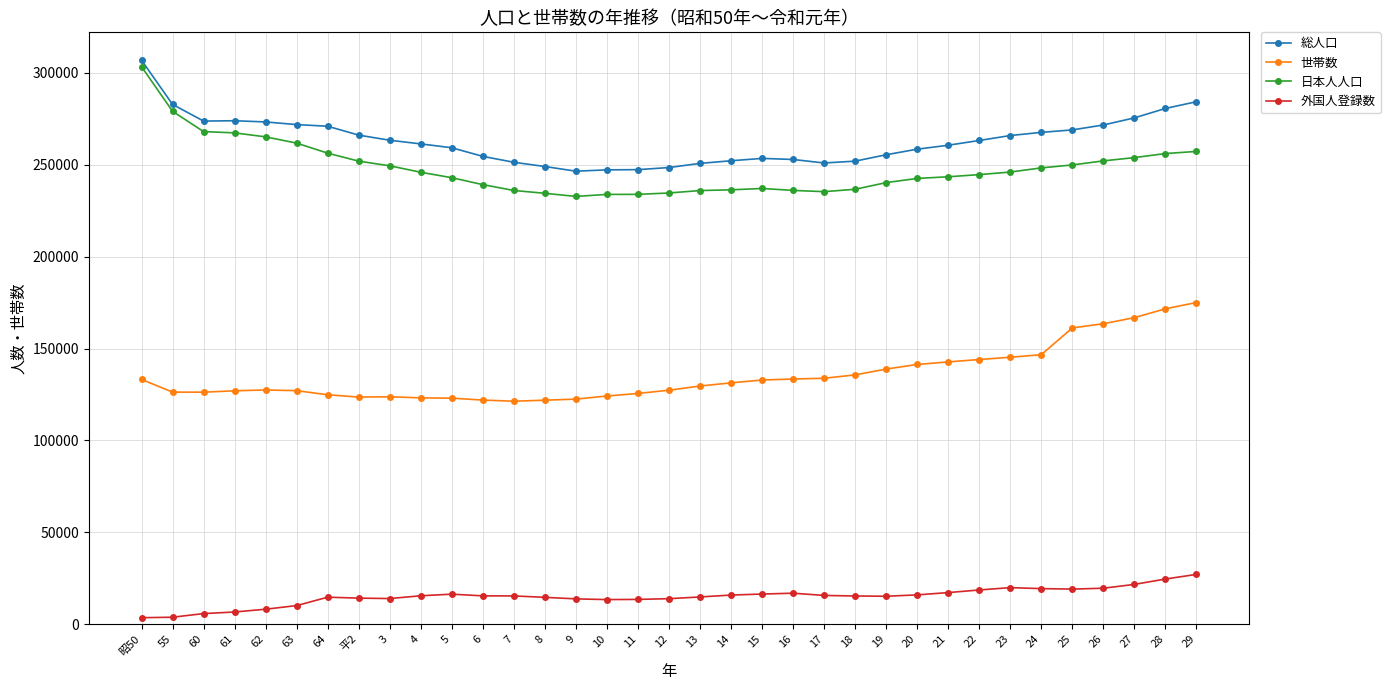

What is the total value across all series at 26?

706767